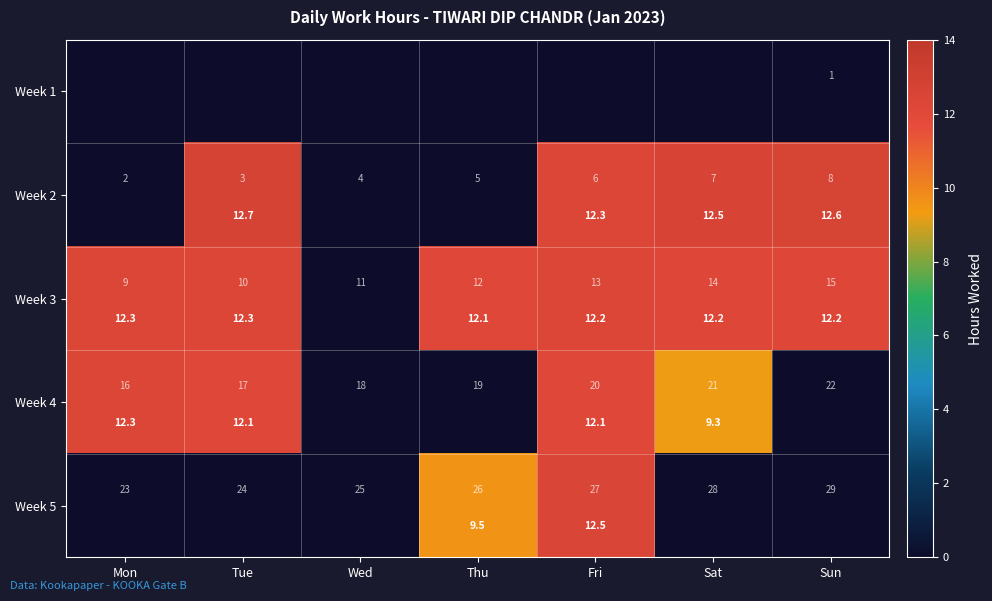

At how many categories does at least one series exceed 10?

6